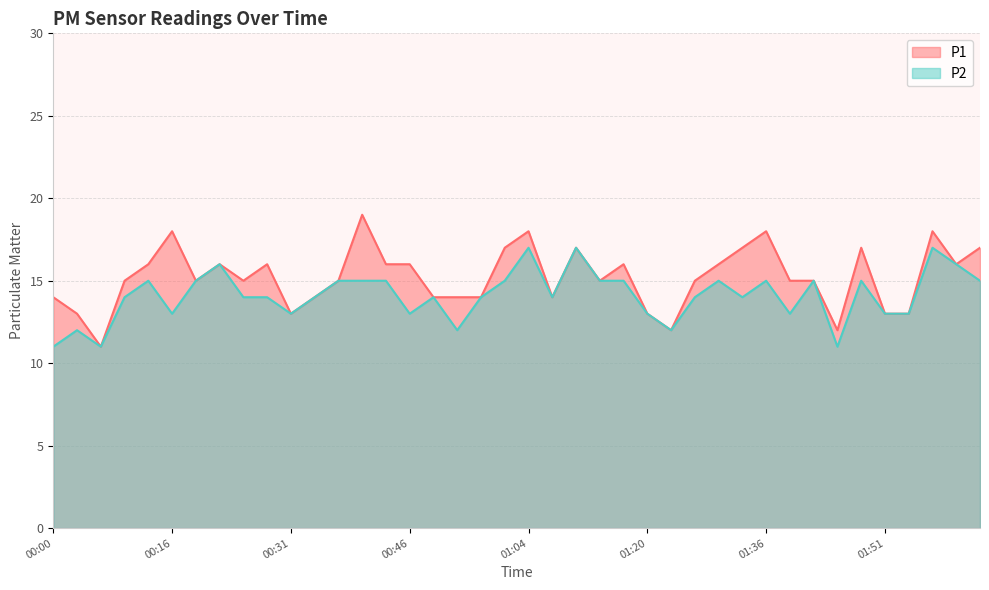

What is the difference between the highest and lowest values at 01:04?

1